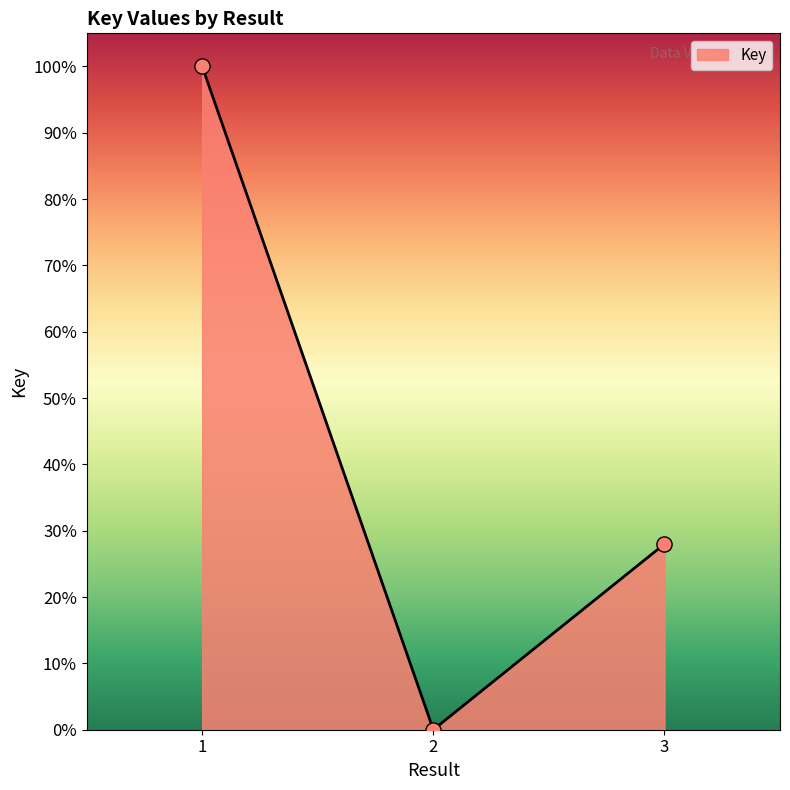

What is the change in value from 2 to 3?

+28.0